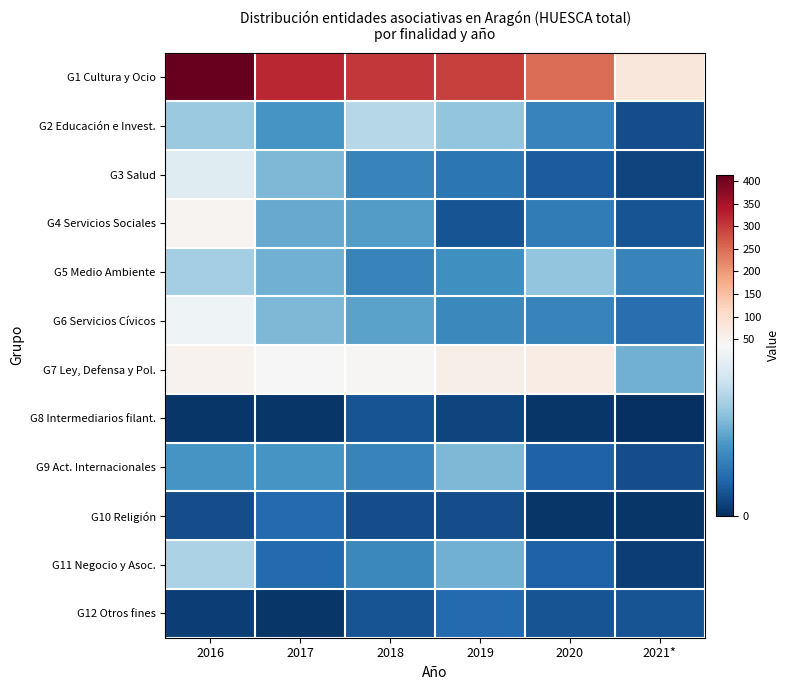

At 2016, list the series in order from smallest to largest.

G8 Intermediarios filant., G12 Otros fines, G10 Religión, G9 Act. Internacionales, G2 Educación e Invest., G5 Medio Ambiente, G11 Negocio y Asoc., G3 Salud, G6 Servicios Cívicos, G4 Servicios Sociales, G7 Ley, Defensa y Pol., G1 Cultura y Ocio